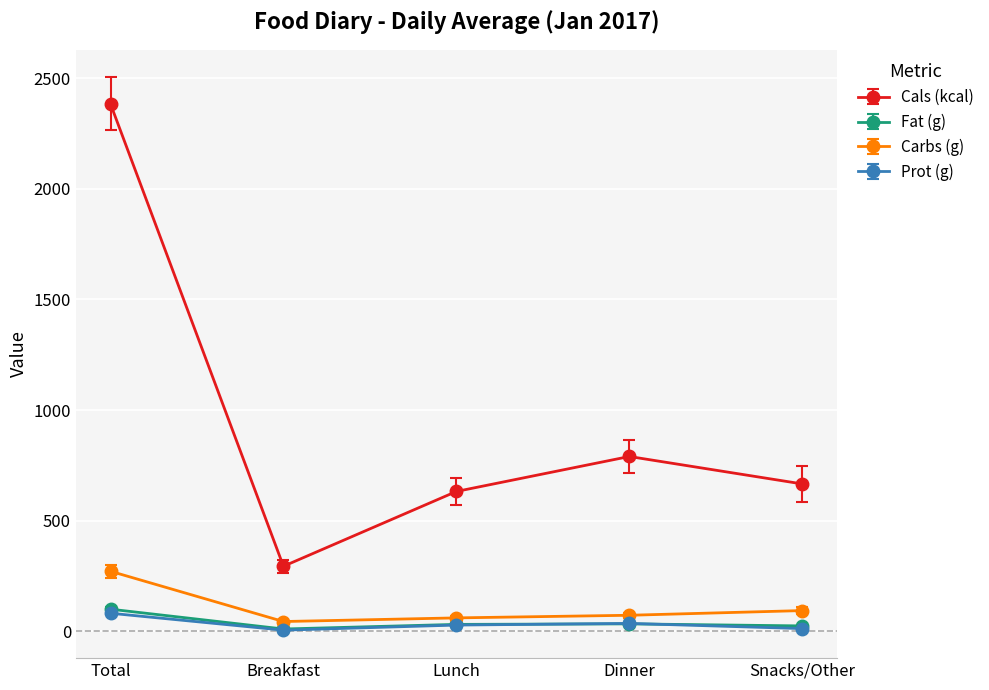

How many lines are shown in the chart?

4